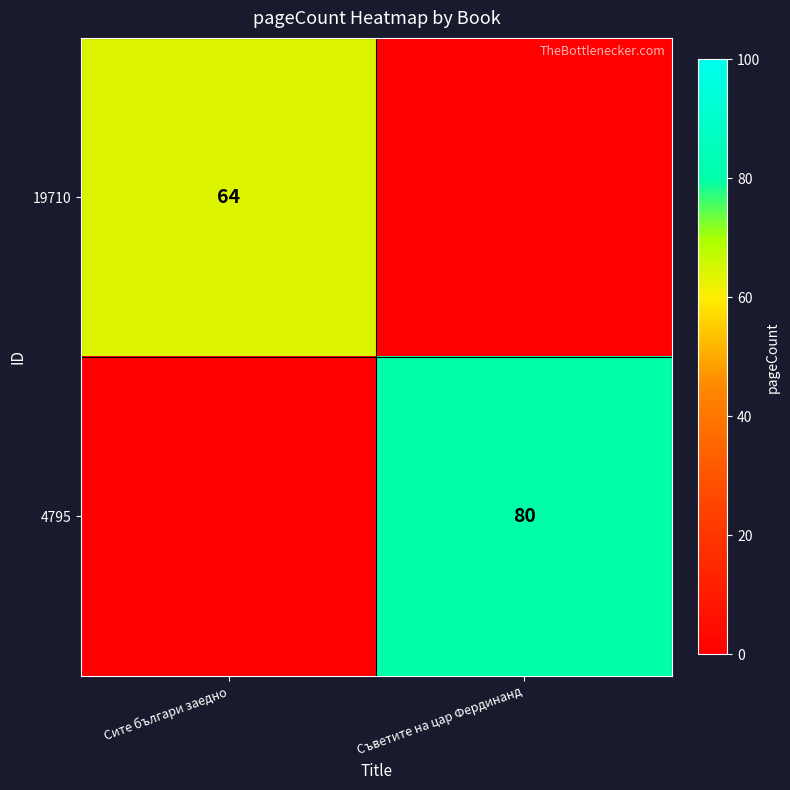

The value of 4795 at Съветите на цар Фердинанд is 80. True or false?

True